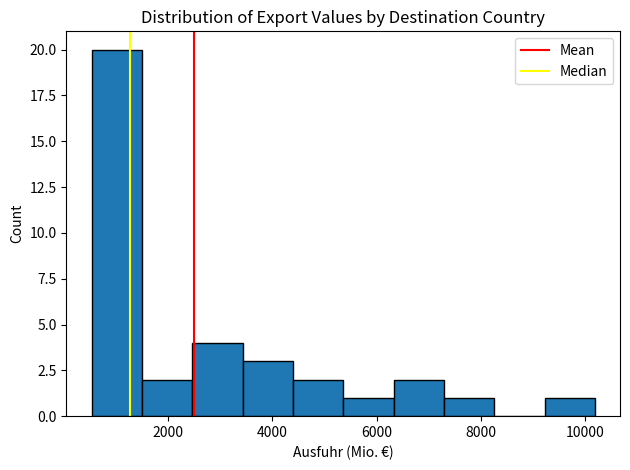

Which range on the x-axis has the tallest bar?

600 to 1400